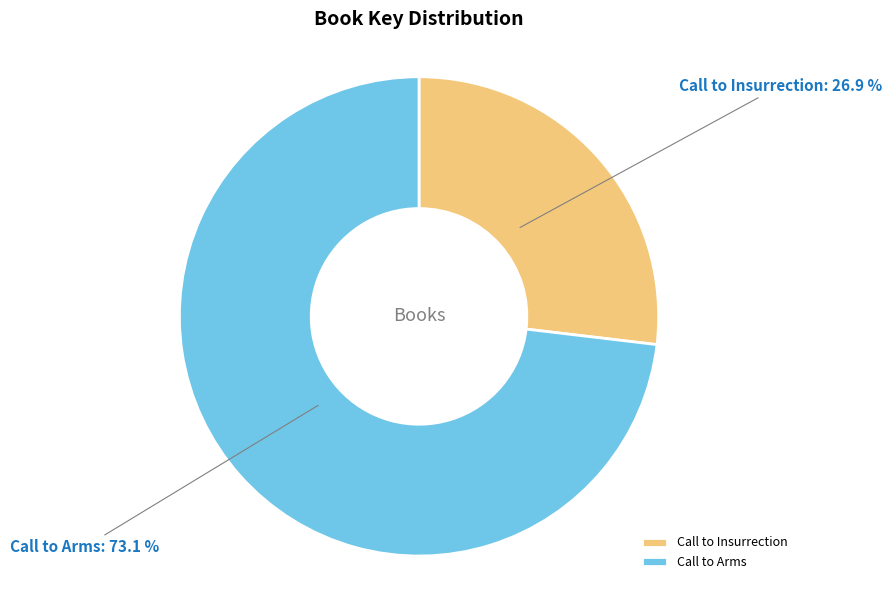

How many slices are in this pie chart?

2